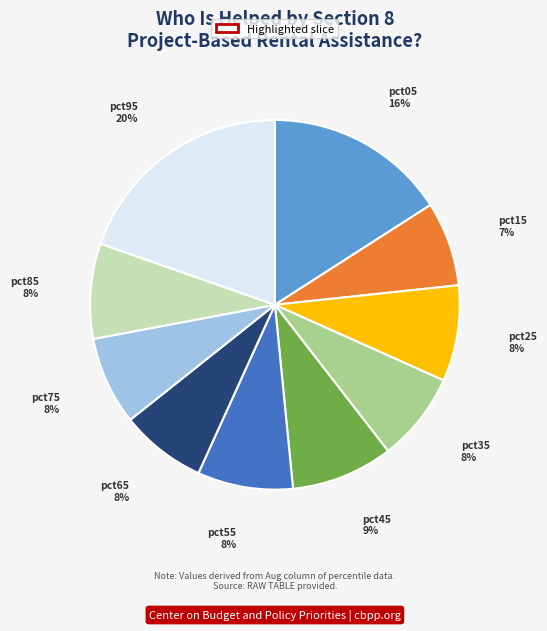

To the nearest percent, what is the average slice percentage?

10%